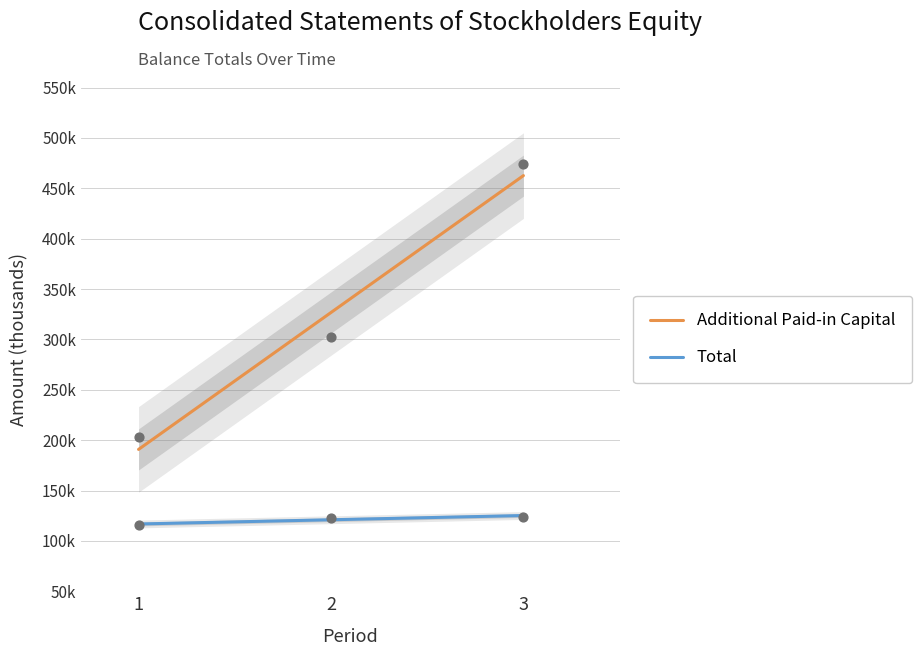

What is the total value across all series at 2?

447624.7